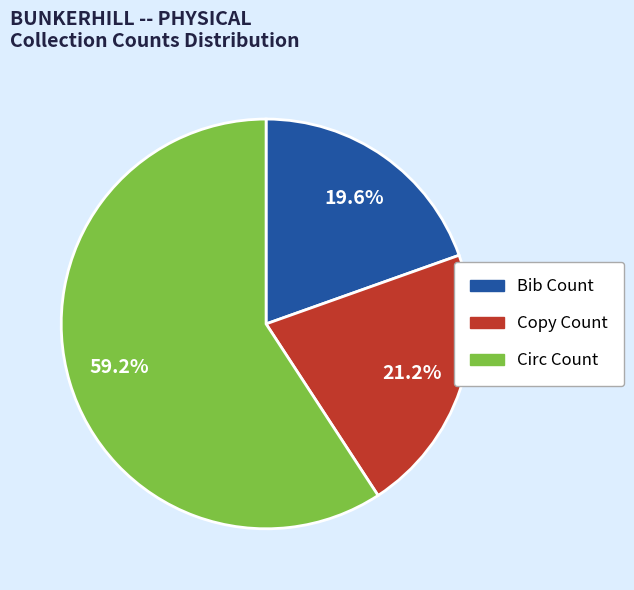

Does any single category account for the majority?

Yes